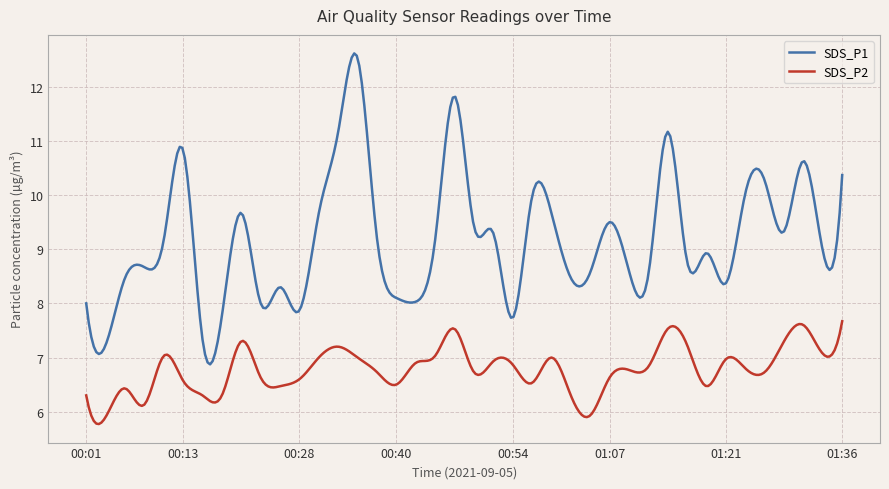

Rank the series by their maximum value, from highest to lowest.

SDS_P1, SDS_P2